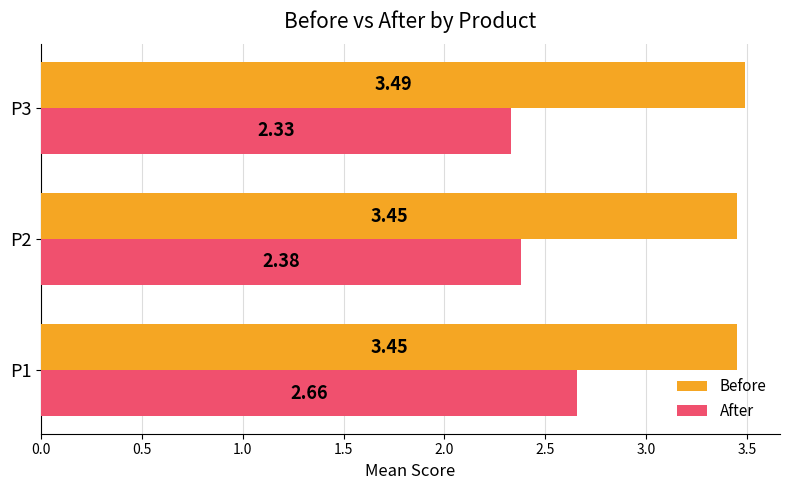

Count the number of data series in this chart.

2